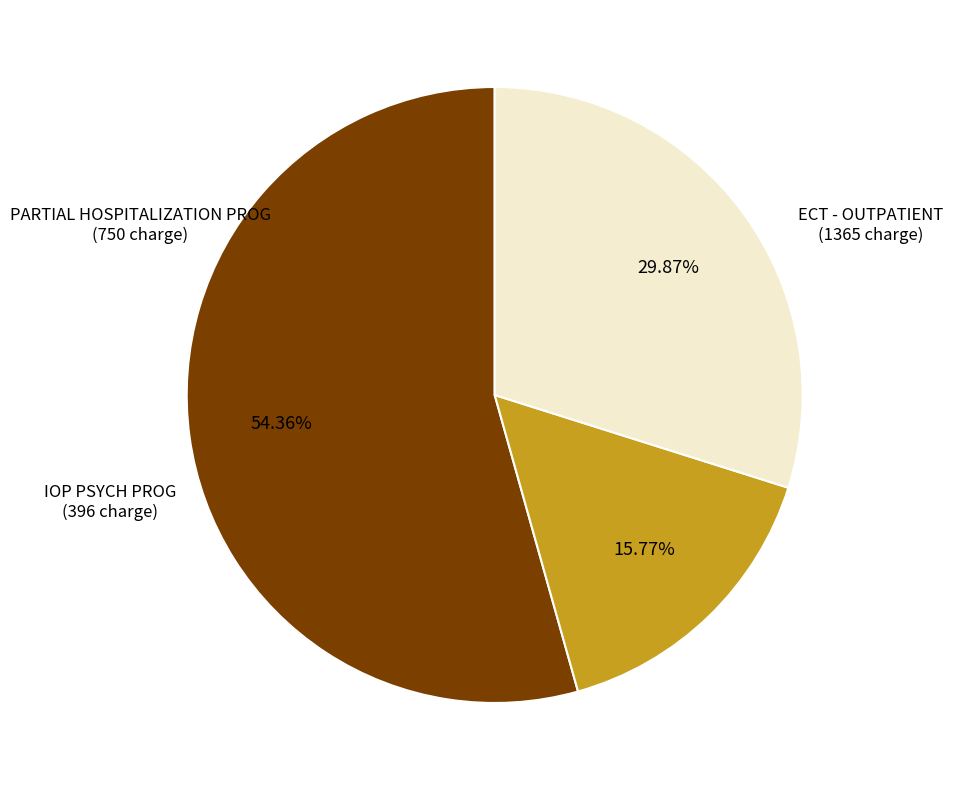

How many slices are in this pie chart?

3